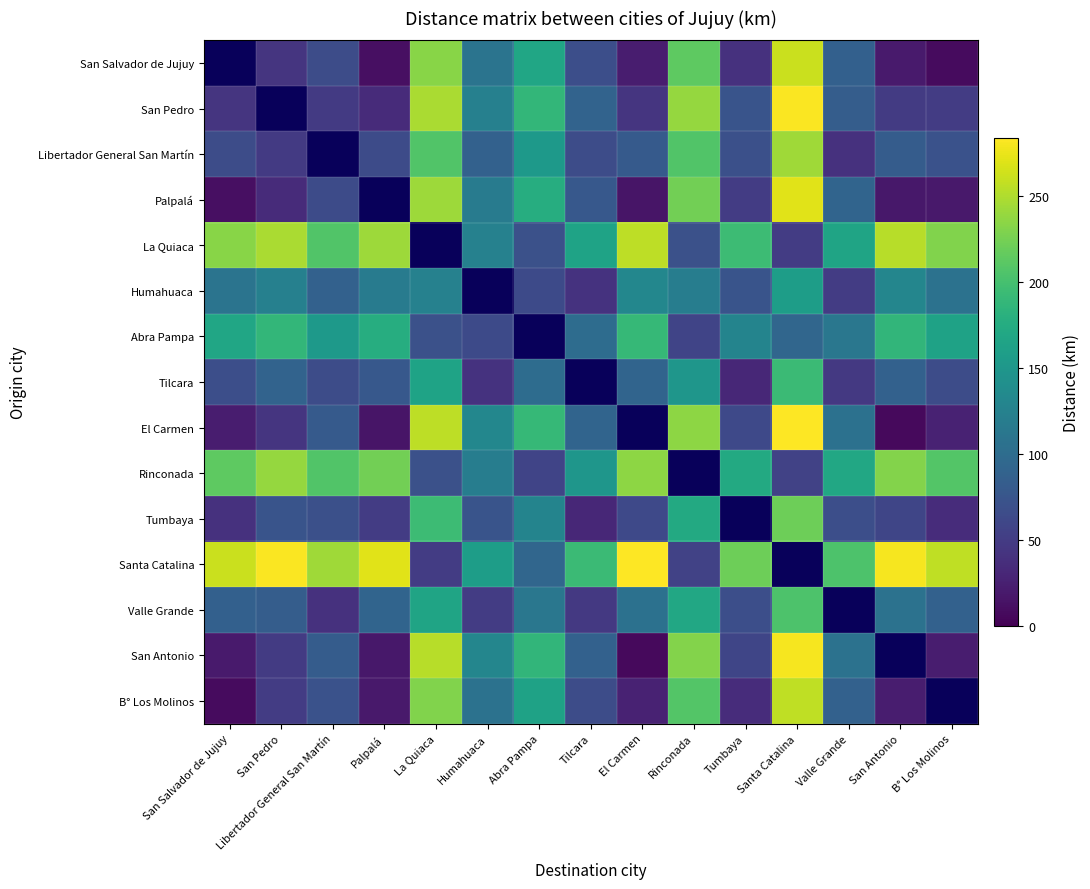

How many data points in El Carmen are less than 91?

7